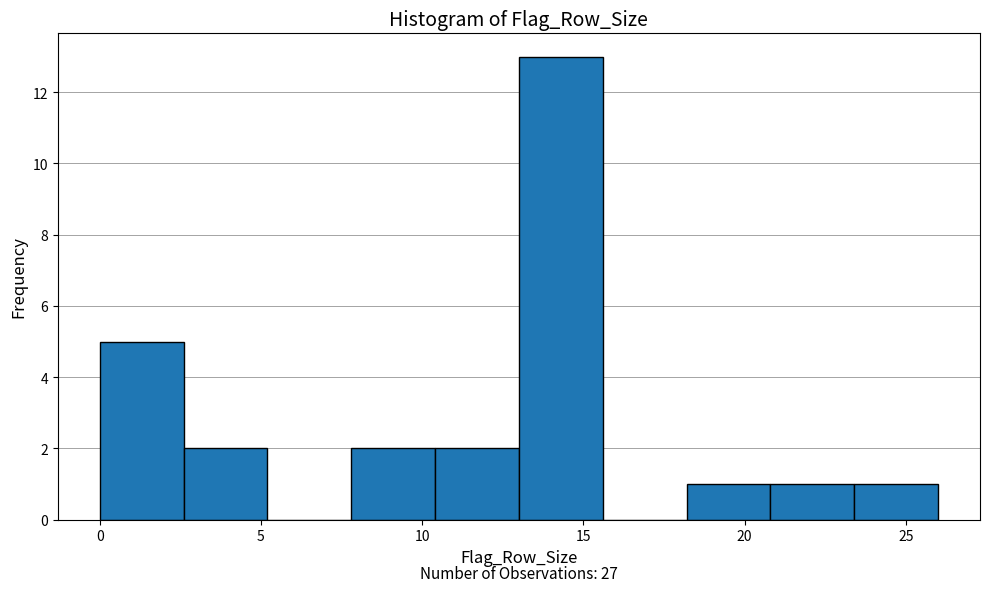

Over which range of the x-axis is the bar tallest?

13.0 to 15.6